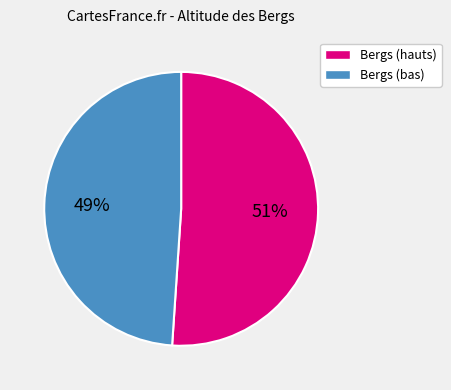

To the nearest percent, what is the difference between the largest and smallest slice percentages?

2%